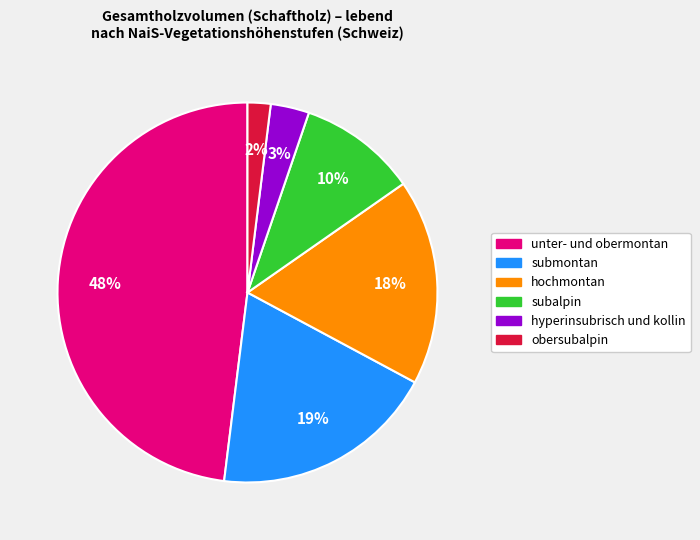

Which category has the biggest portion of the pie?

unter- und obermontan